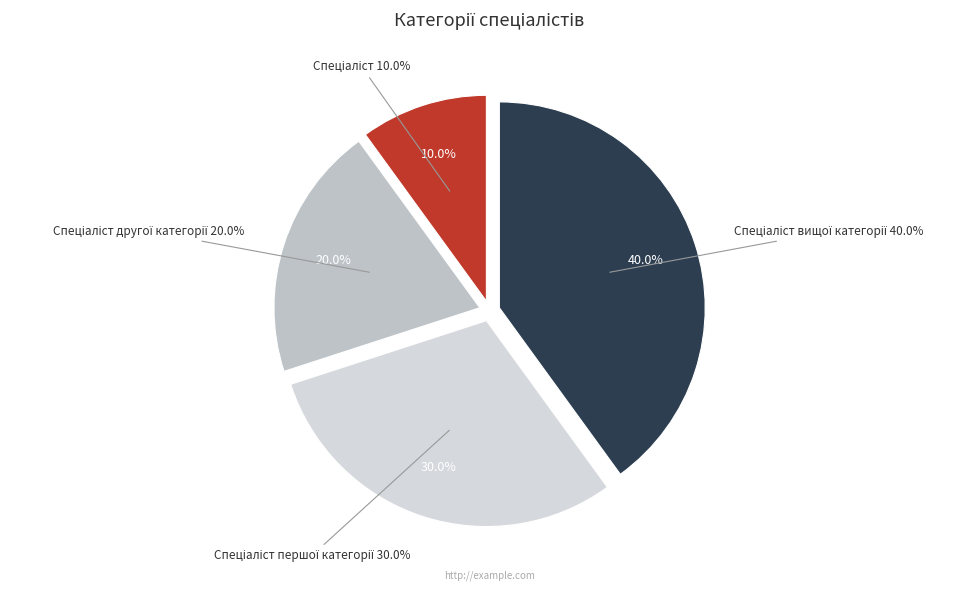

Rank the categories by value from lowest to highest.

Спеціаліст, Спеціаліст другої категорії, Спеціаліст першої категорії, Спеціаліст вищої категорії